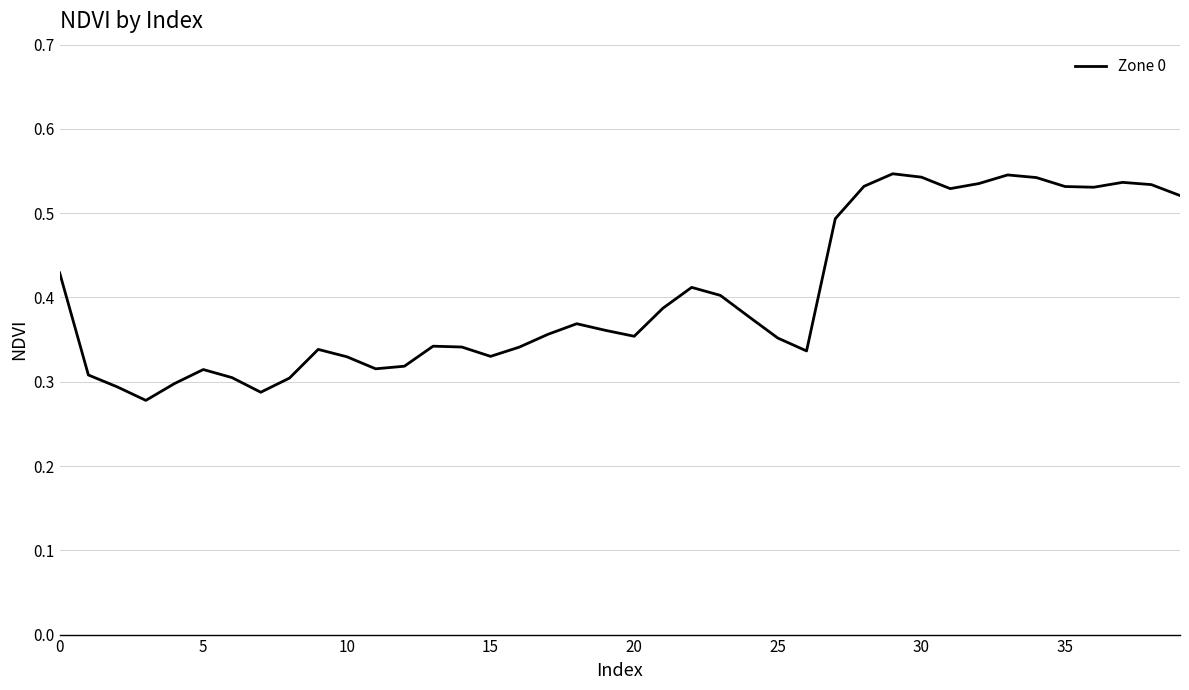

Does the chart display data point markers on the line(s)?

No